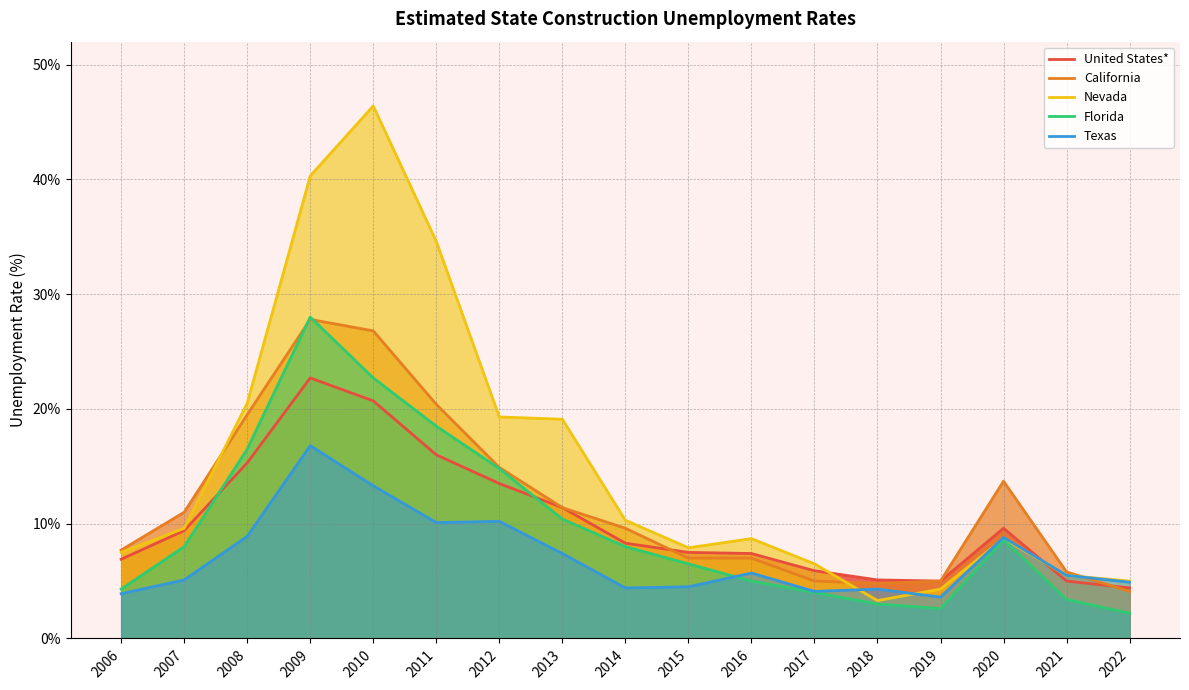

Which series has the widest spread of values?

Nevada